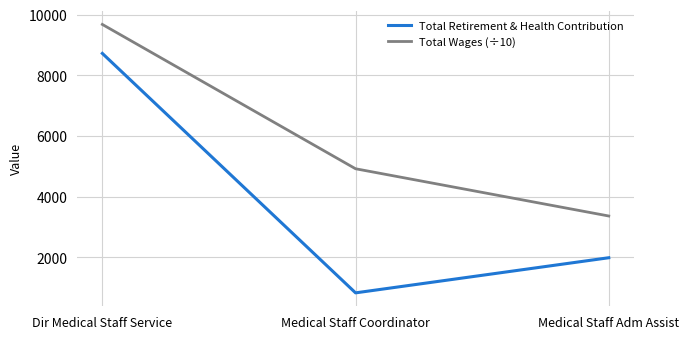

Rank the categories by Total Wages (÷10) value from lowest to highest.

Medical Staff Adm Assist, Medical Staff Coordinator, Dir Medical Staff Service